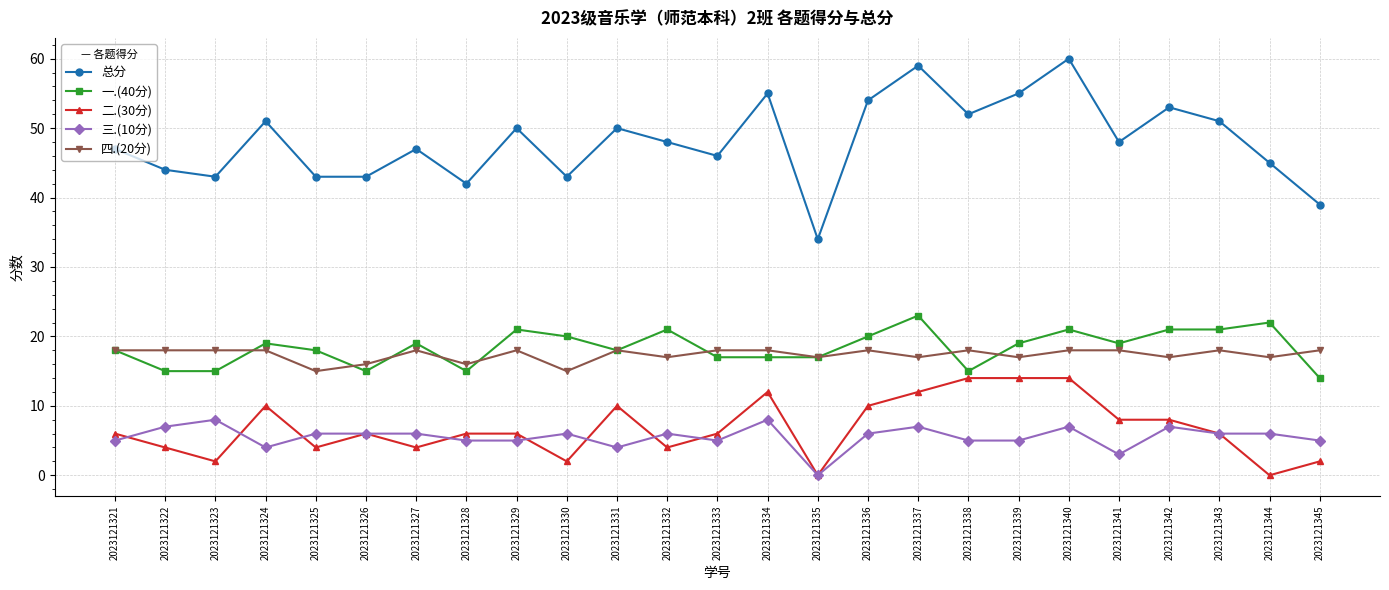

What is the difference between the second highest and minimum values in the 二.(30分) series?

14